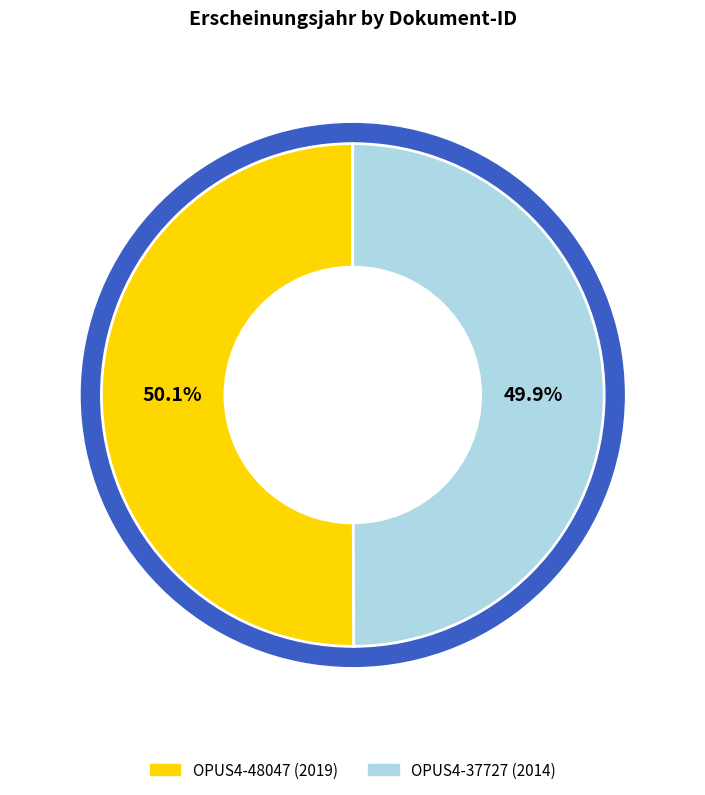

The OPUS4-48047 slice represents 50% of the pie. True or false?

True